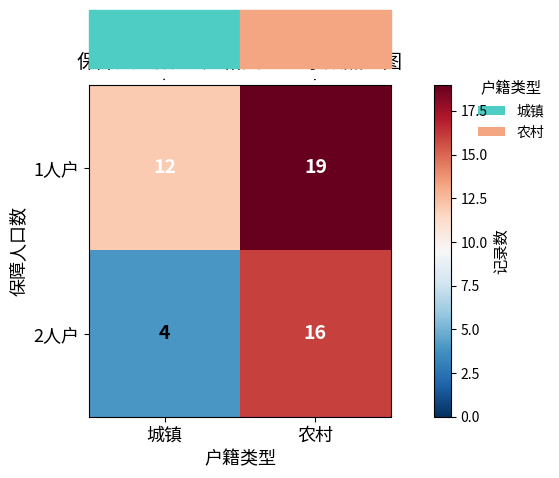

What is the minimum value shown in the chart?

4